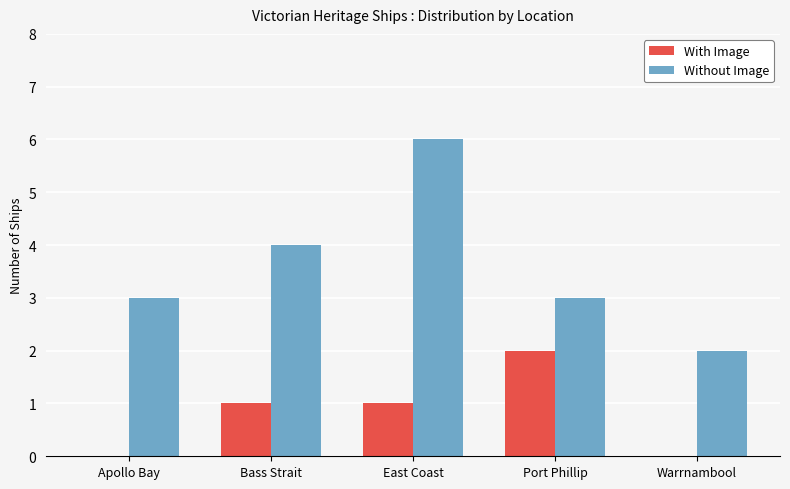

What is the sum of all Without Image values?

18